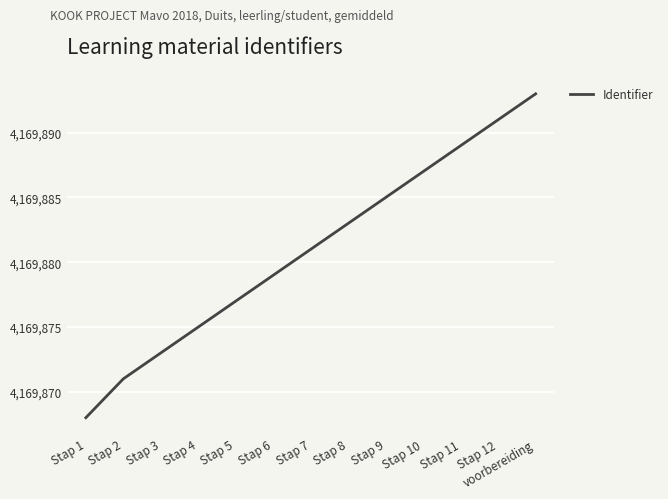

Which has a higher value, Stap 4 or Stap 10?

Stap 10